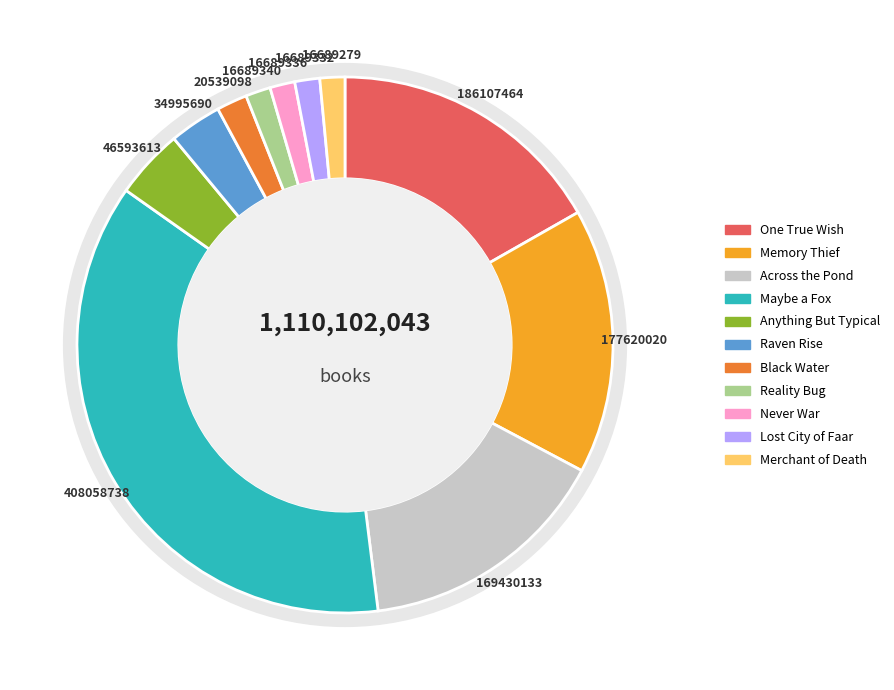

Is there a majority slice in this chart?

No